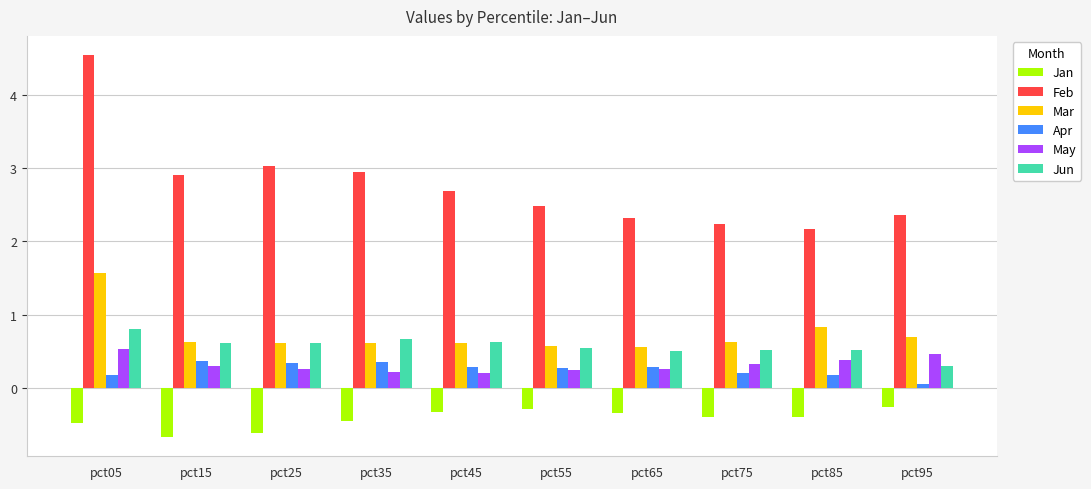

What is the spread (max minus min) of values at pct05?

5.0